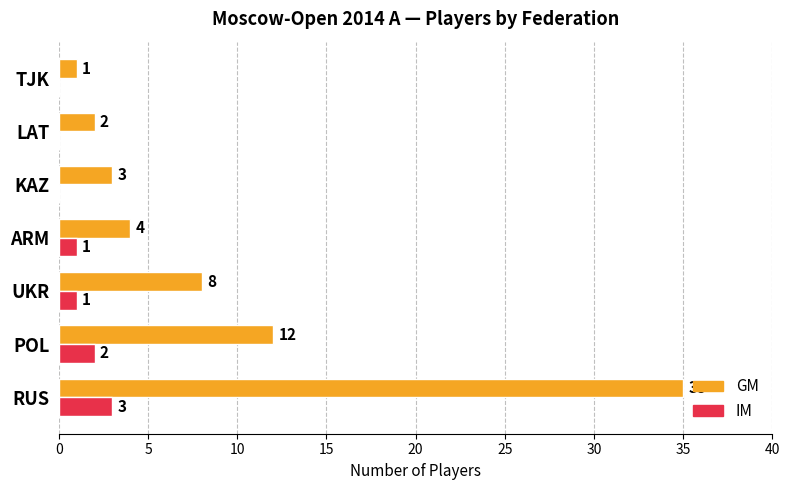

Which series changed the most between POL and KAZ?

GM